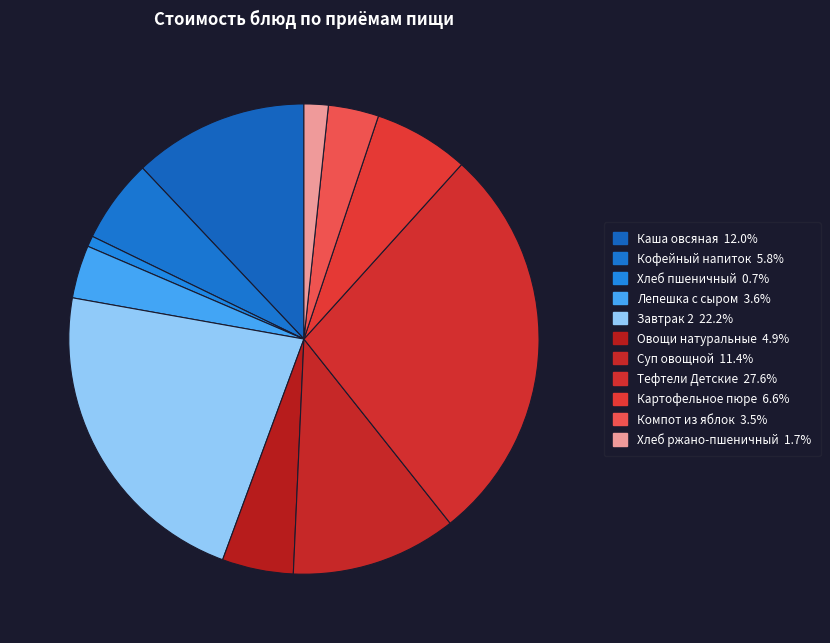

The Каша овсяная slice represents 2% of the pie. True or false?

False